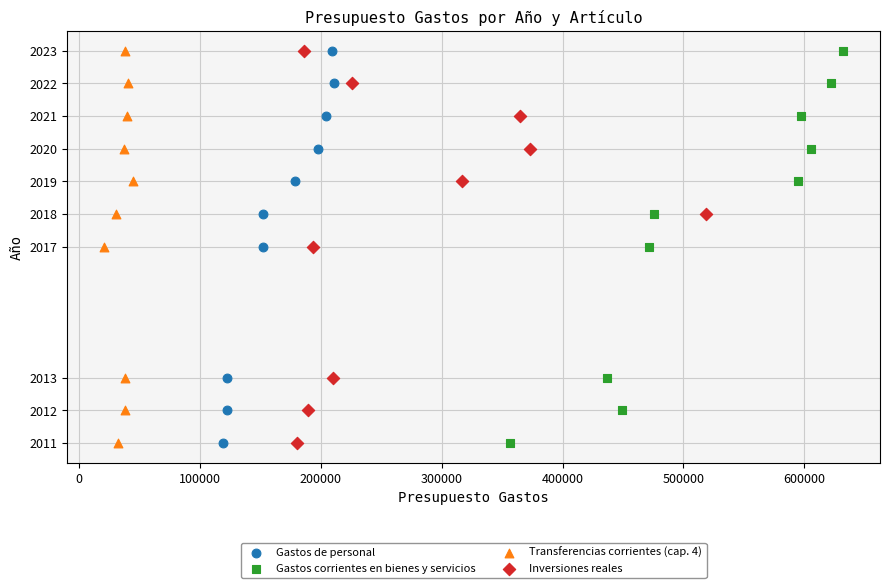

What are all the series names shown in the legend?

Gastos de personal, Gastos corrientes en bienes y servicios, Transferencias corrientes (cap. 4), Inversiones reales